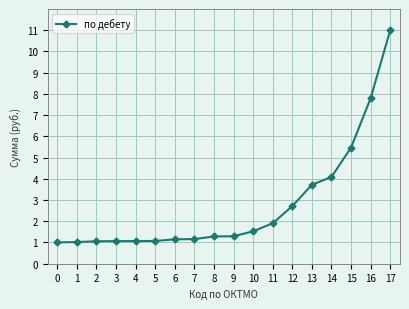

What is the sum of the values at 3 and 5?

2.1